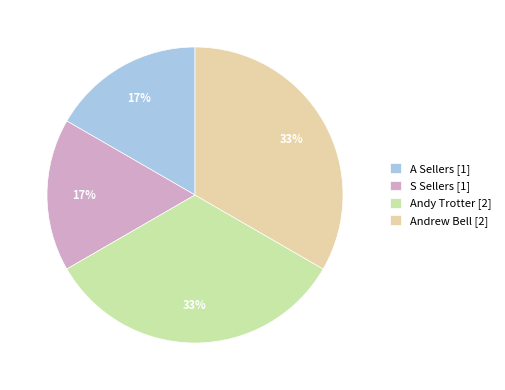

Between Andy Trotter and A Sellers, which is larger?

Andy Trotter